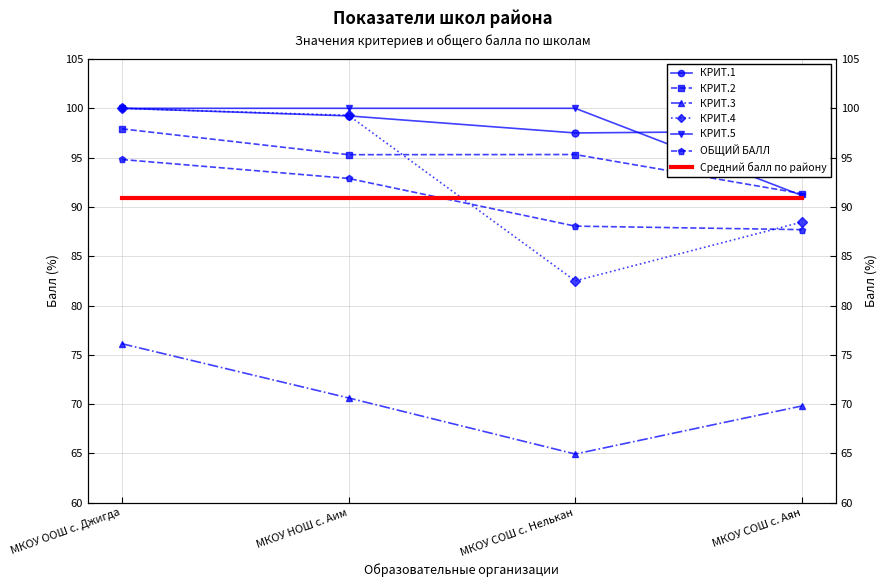

At which label does КРИТ.4 reach its peak?

МКОУ ООШ с. Джигда